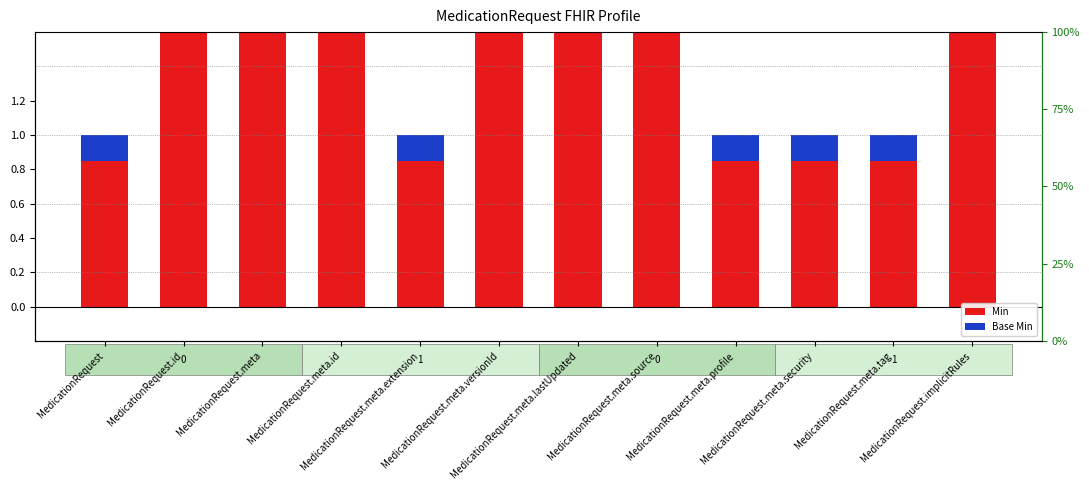

At MedicationRequest.id, list the series in order from largest to smallest.

Min, Base Min